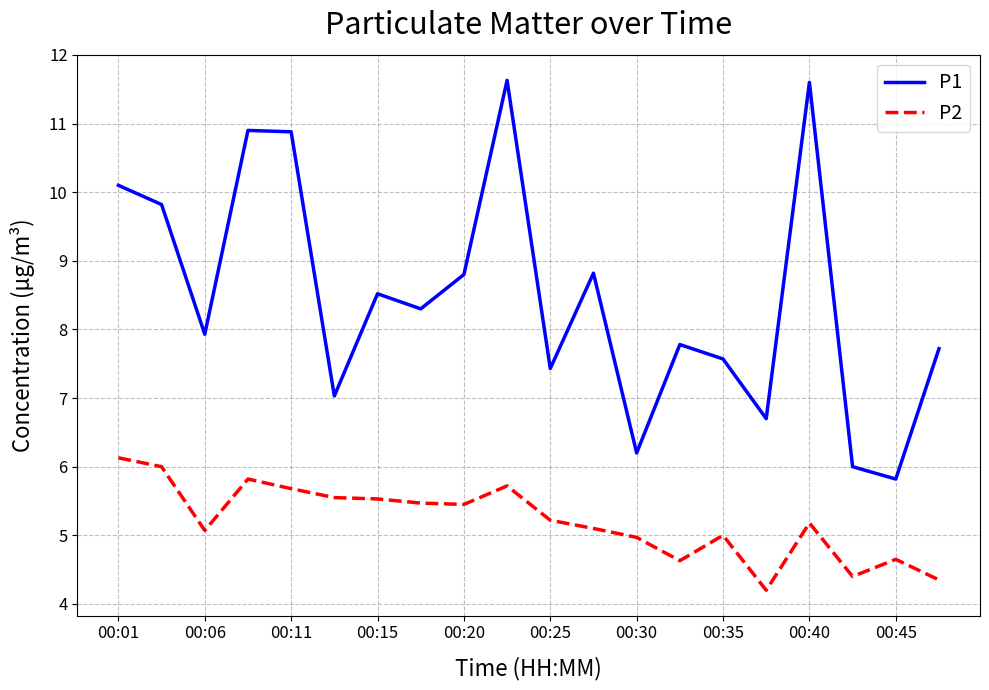

Rank the series by their average value, from lowest to highest.

P2, P1